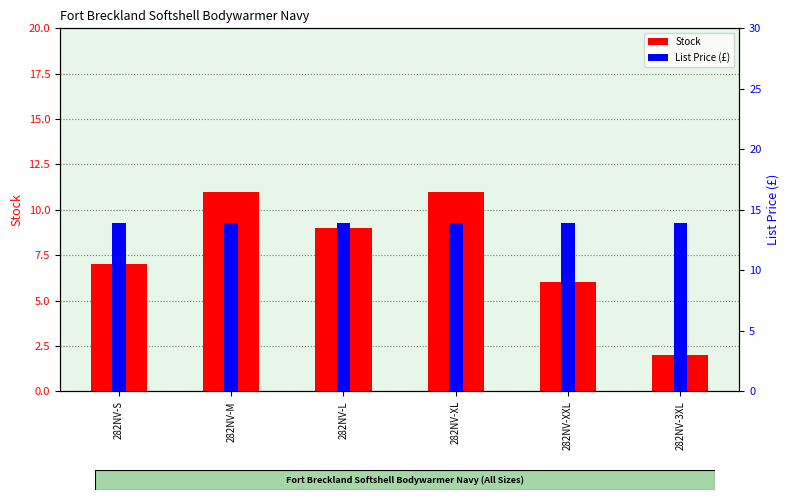

True or false: Stock has a value of 11.0 at 282NV-XL.

True